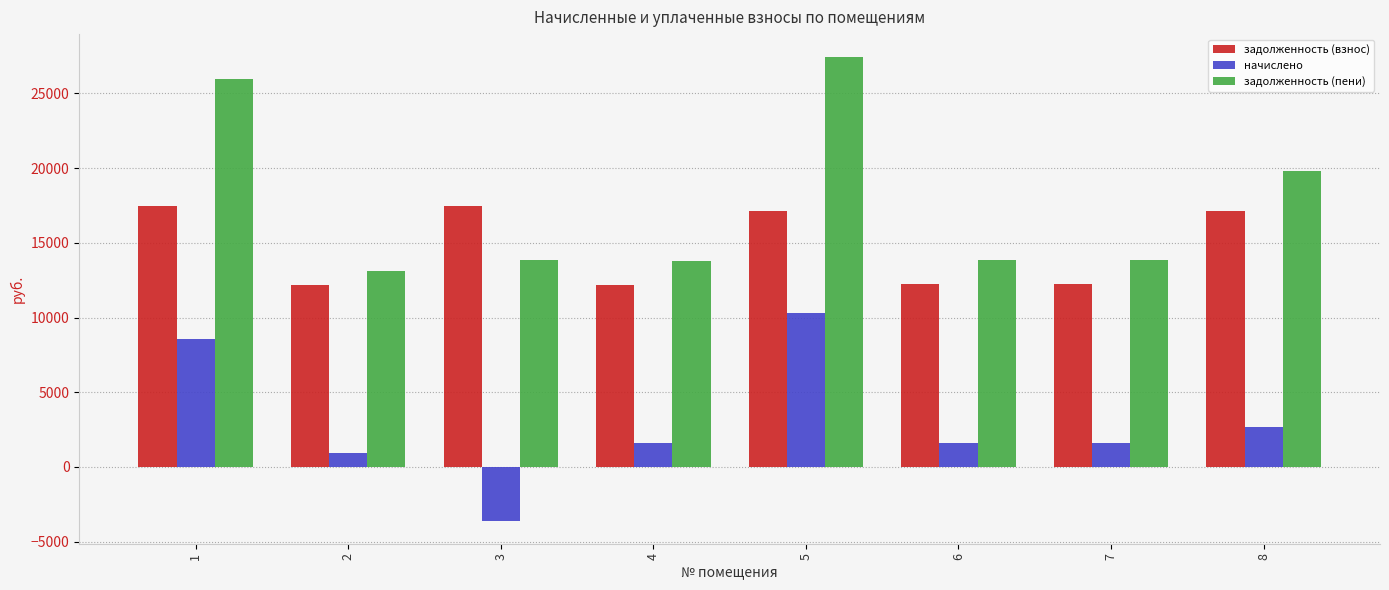

How many data points in задолженность (пени) are less than 13843?

2